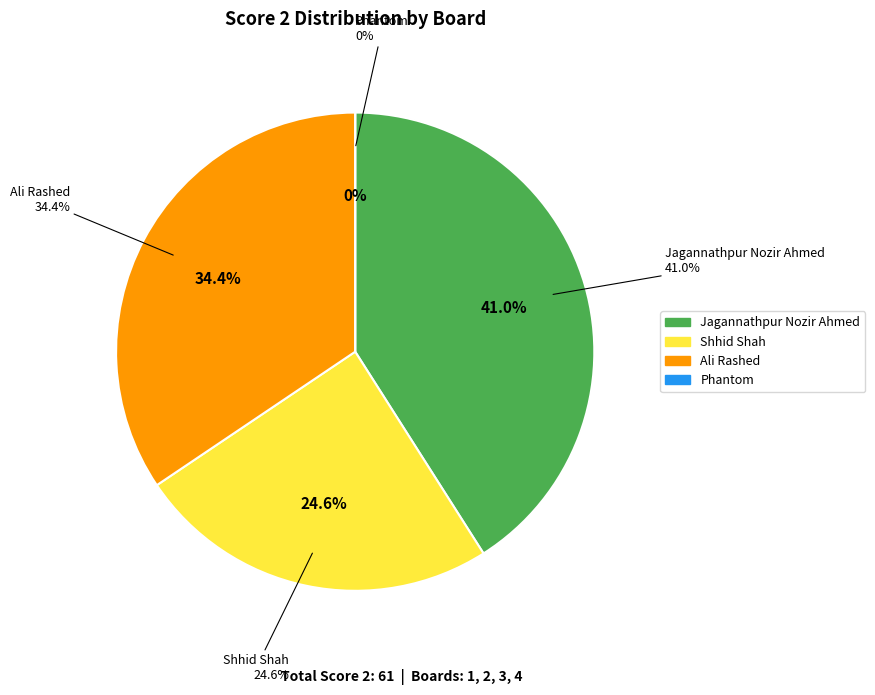

Rank the categories by value from highest to lowest.

Jagannathpur Nozir Ahmed, Ali Rashed, Shhid Shah, Phantom